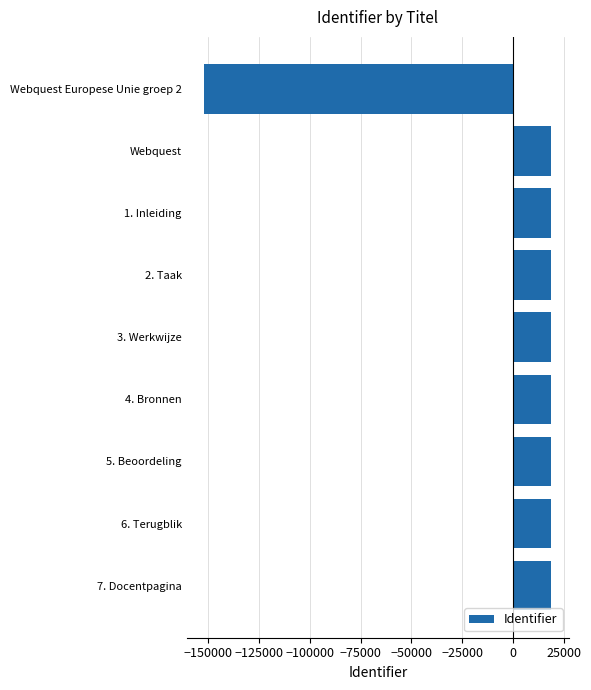

What is the label of the 5th bar from the top?

3. Werkwijze